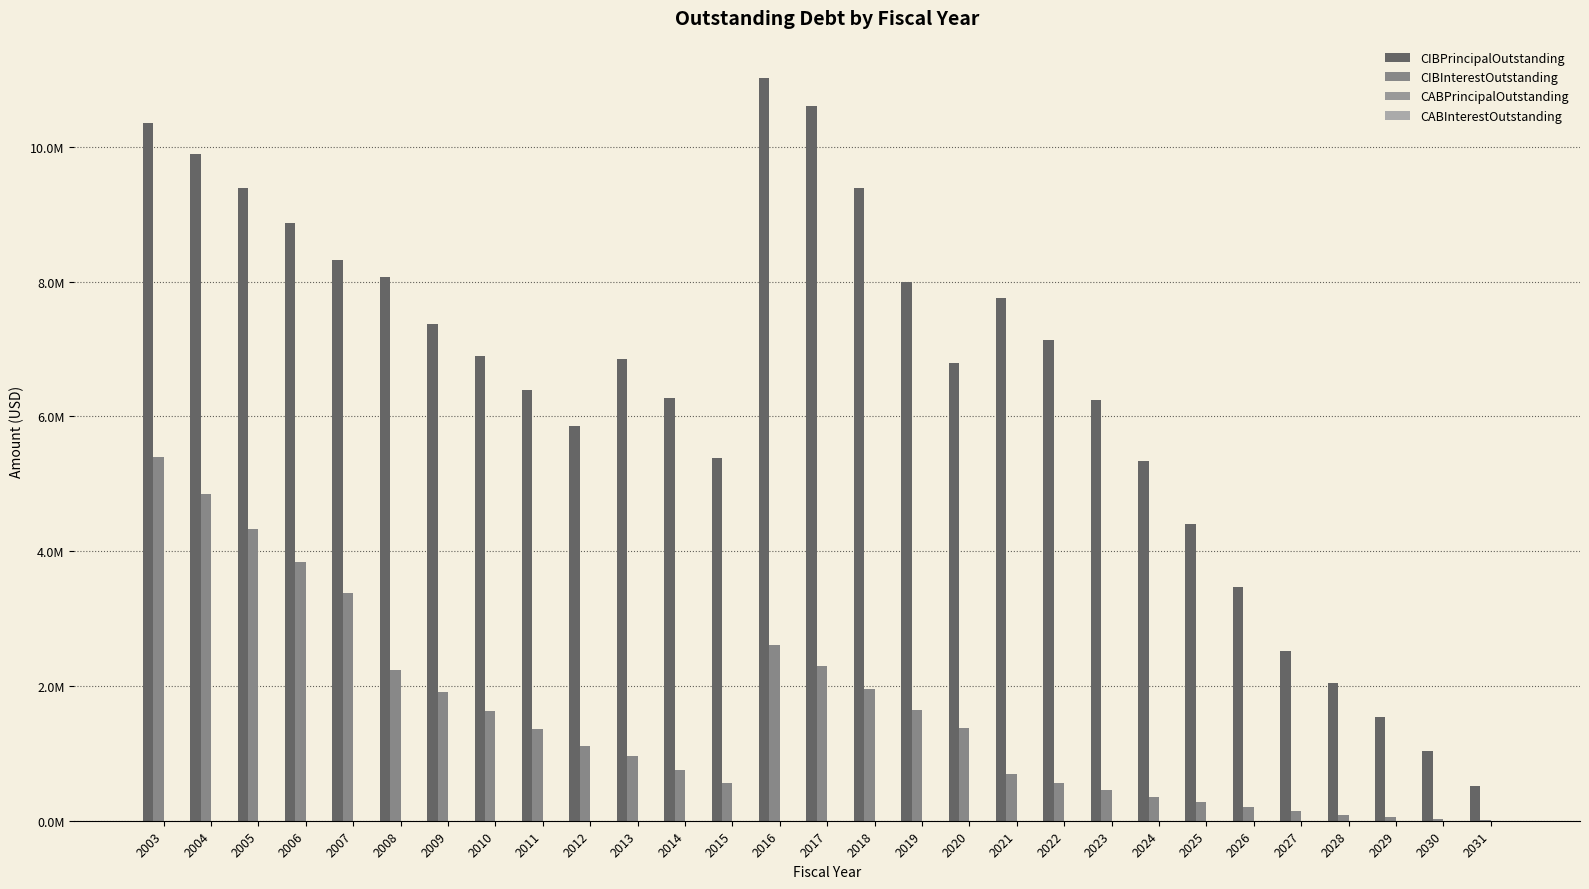

Are the bars grouped side by side (vs. stacked)?

Yes